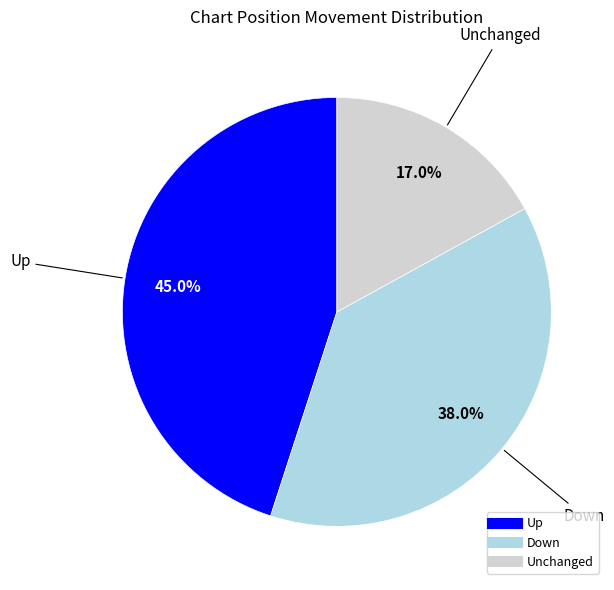

Is there any slice that represents more than half of the pie?

No